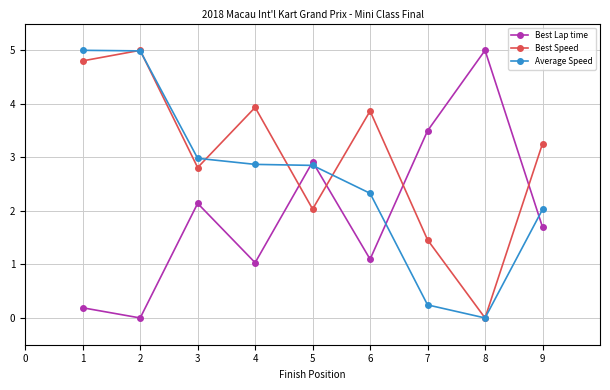

Is it true that Average Speed equals 0.0 at 8?

True